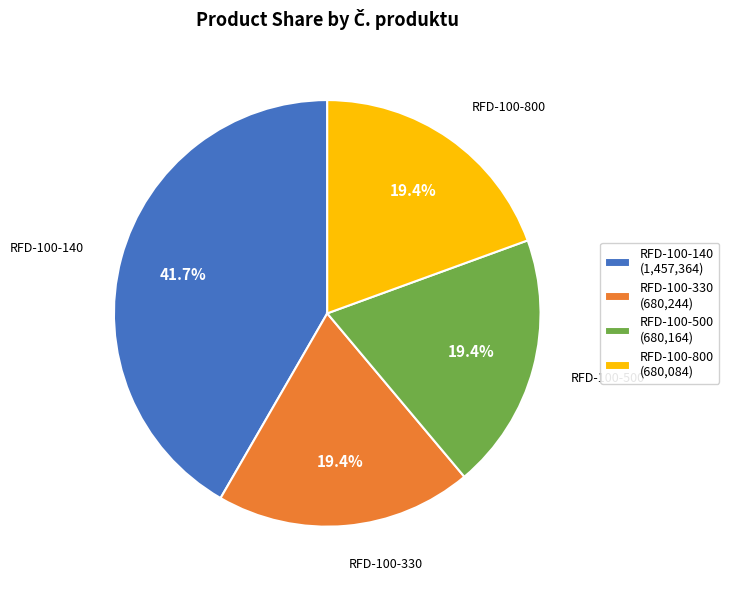

To the nearest percent, what is the combined percentage of RFD-100-330 and RFD-100-140?

61%